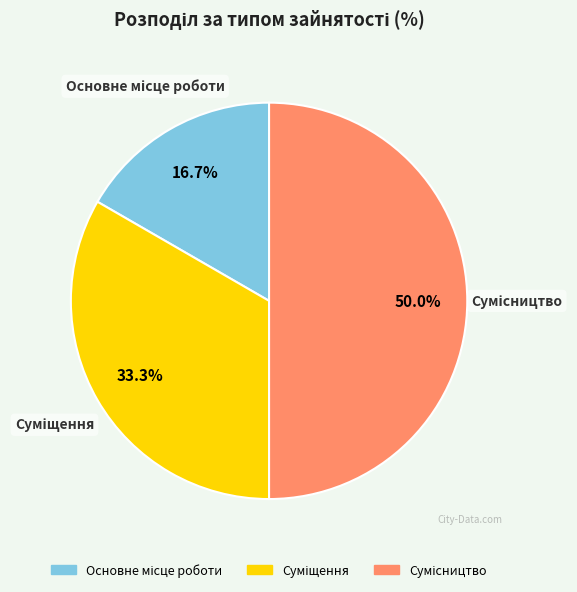

Count the number of slices in the pie.

3